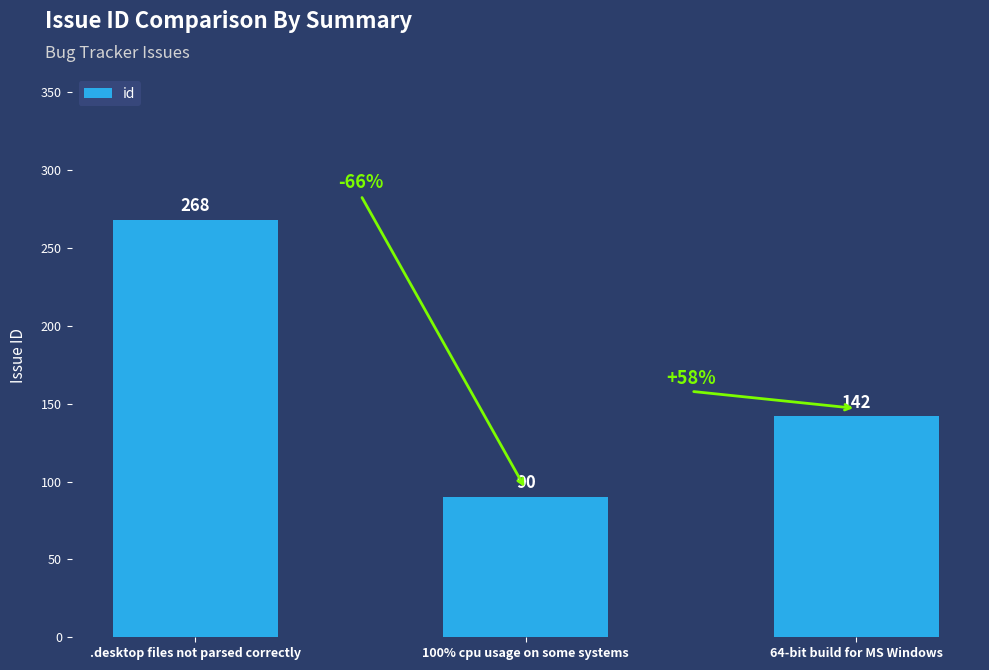

What is the difference between the values at 64-bit build for MS Windows and 100% cpu usage on some systems?

52